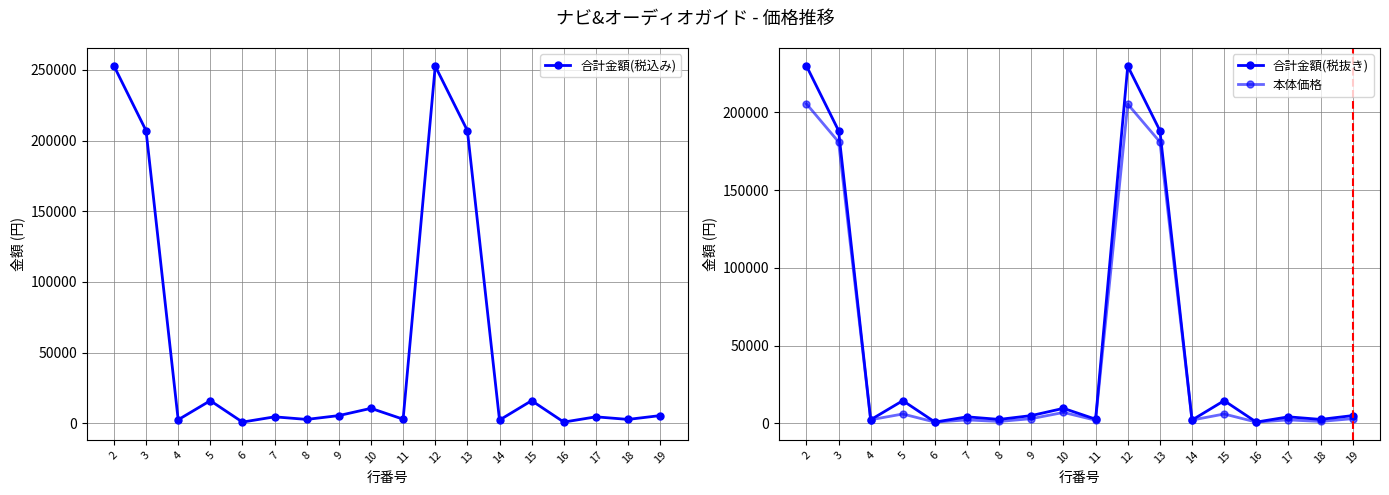

True or false: 合計金額(税抜き) and 合計金額(税込み) intersect in this chart.

False